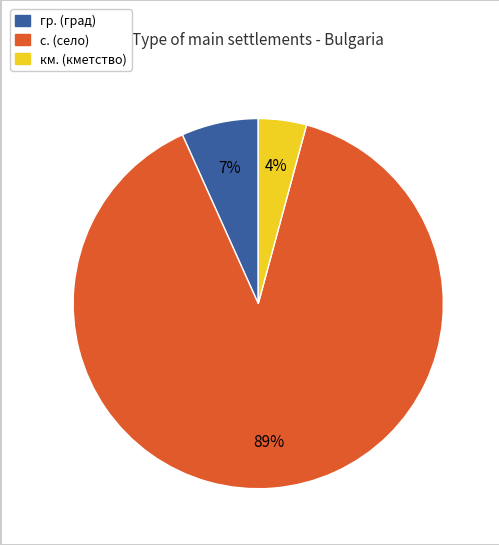

Count the number of slices in the pie.

3